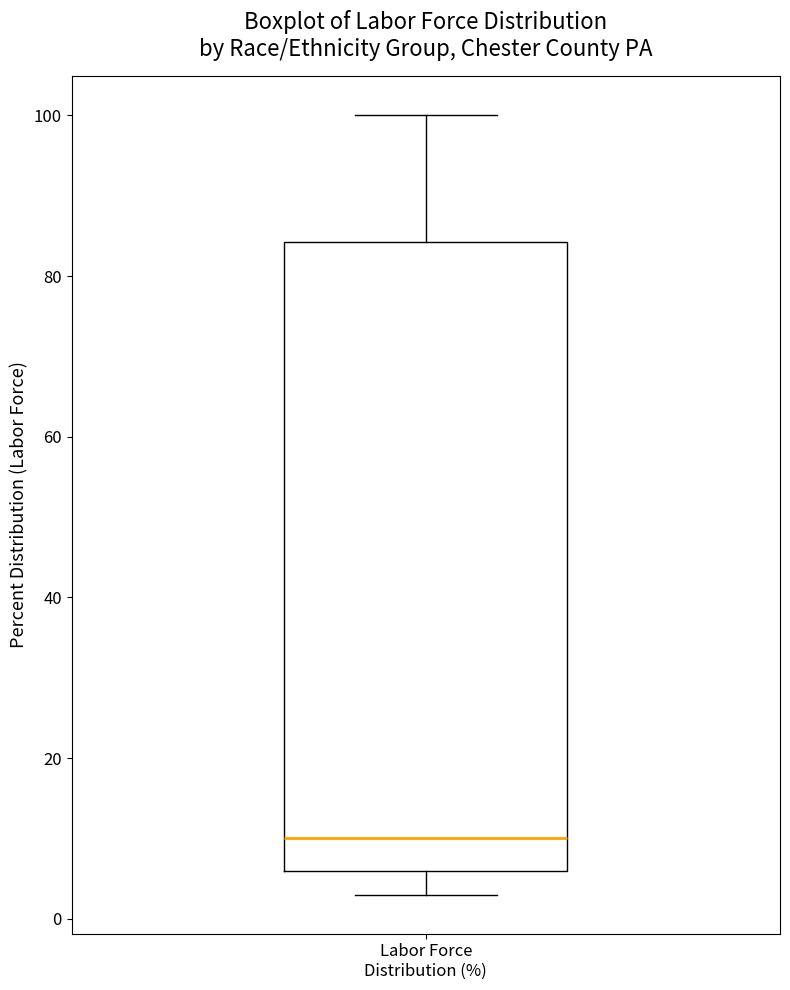

Where is the lower edge of the box for Labor Force Distribution (%) on the y-axis? The values are not printed on the chart, so give them approximately, as read against the axis.

6